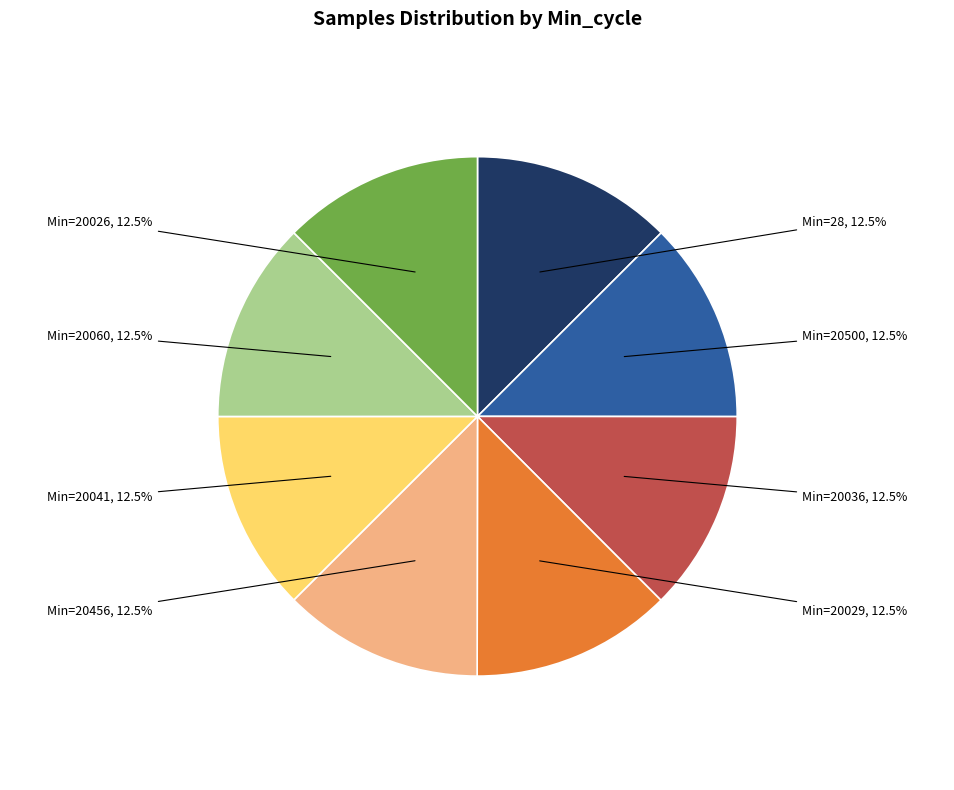

Count the number of slices in the pie.

8